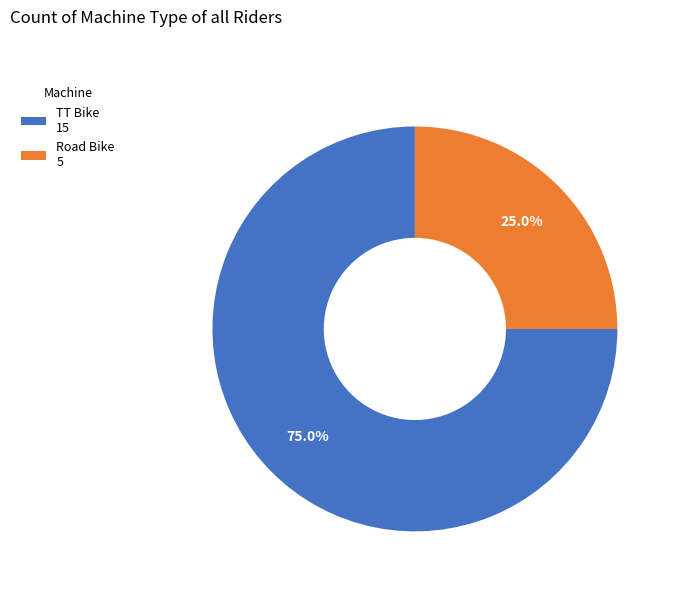

What is the ratio of the value at Road Bike 5 to the value at TT Bike 15?

0.3